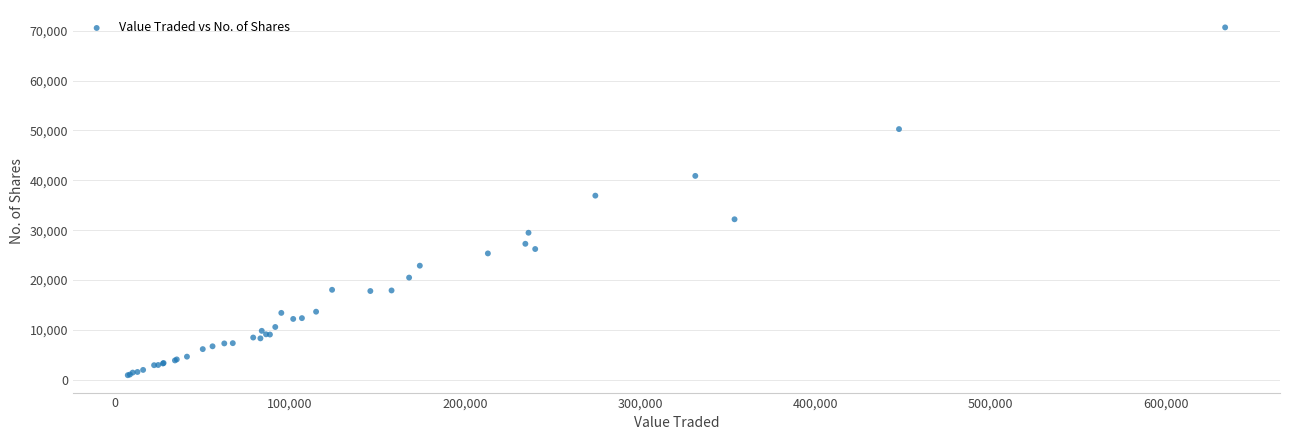

What Y value in the scatter plot is closest to 35796?

36930